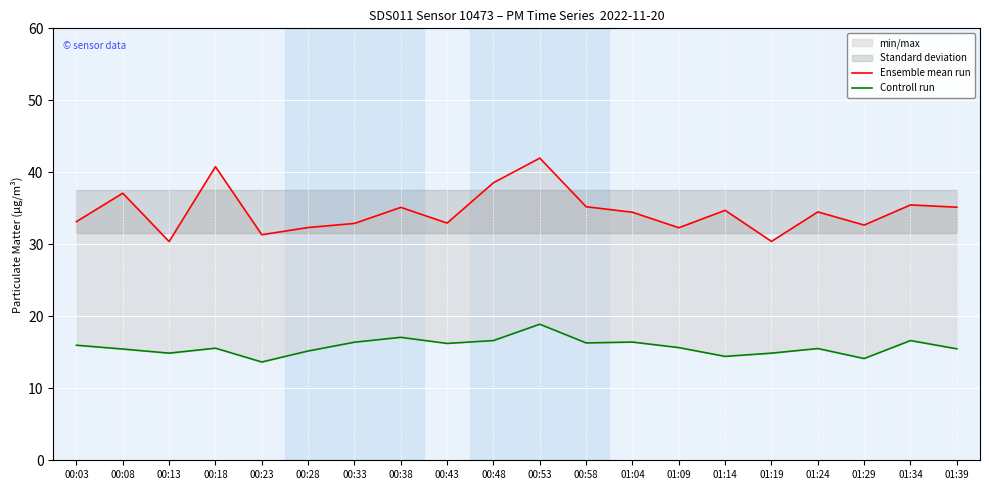

Which category has the highest value in the Ensemble mean run series?

00:53